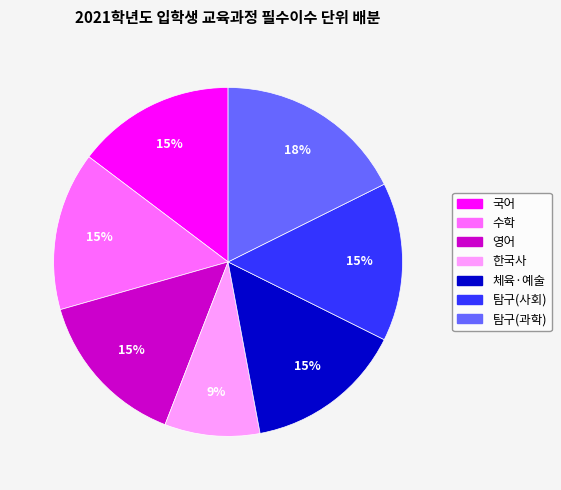

Is it true that 한국사 is 9% of the pie?

True